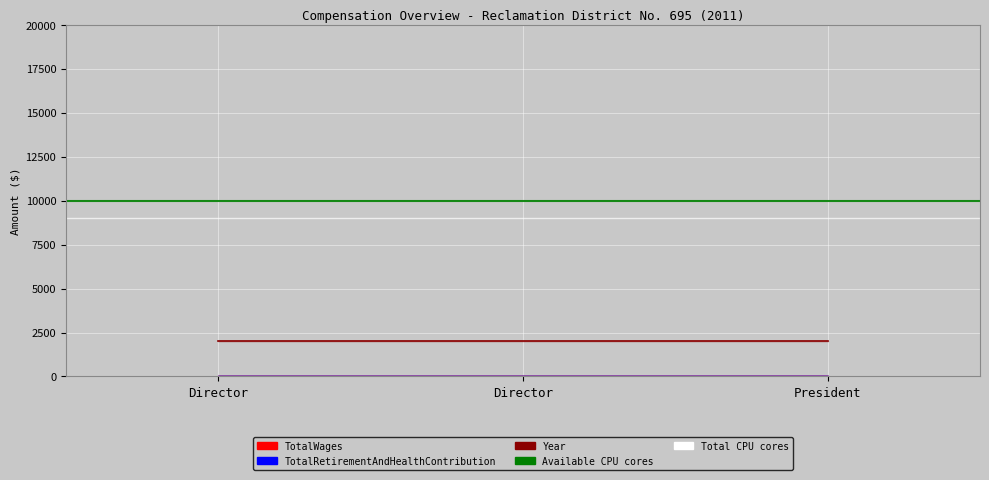

Where is Total CPU cores nearest to the value 9000?

Director